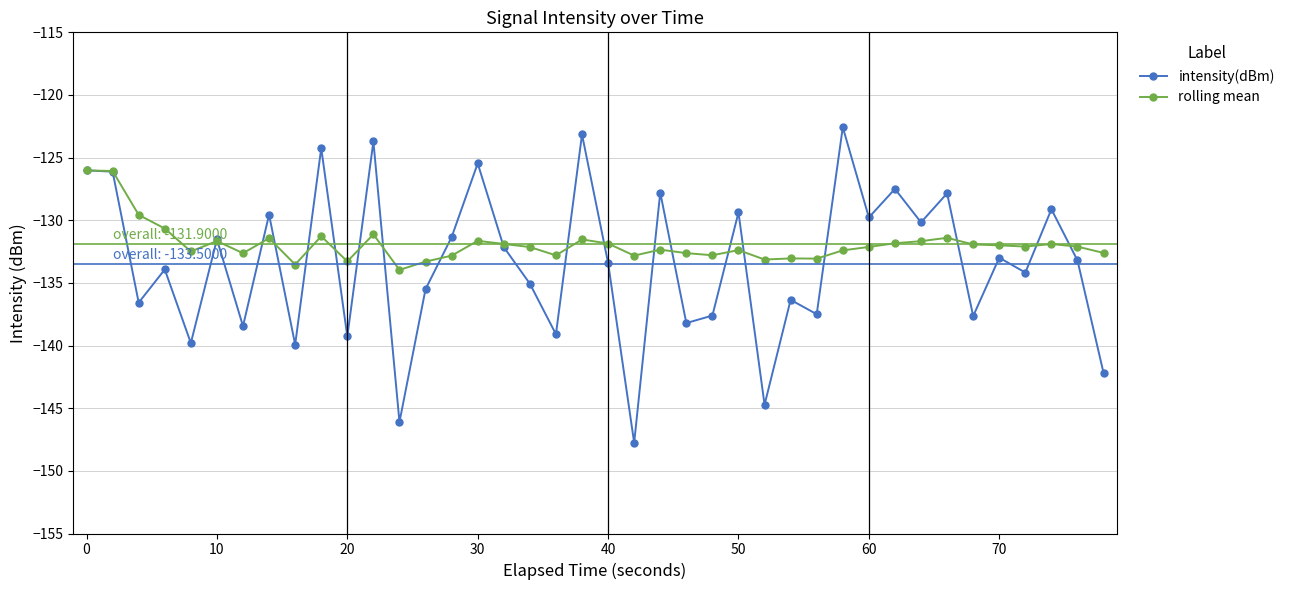

Which series has the largest range (max minus min)?

intensity(dBm)